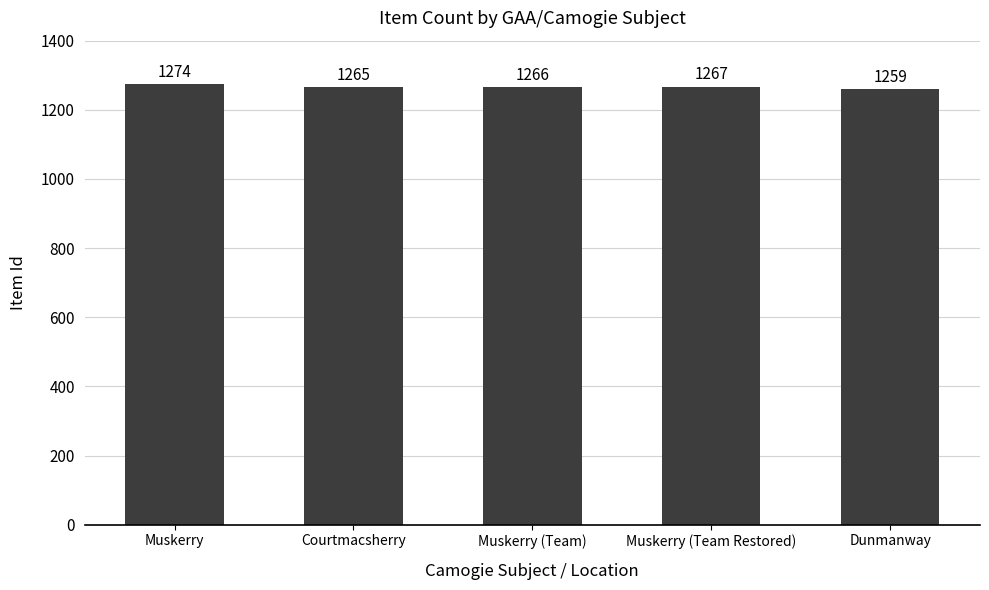

Which has a higher value, Muskerry or Muskerry (Team Restored)?

Muskerry